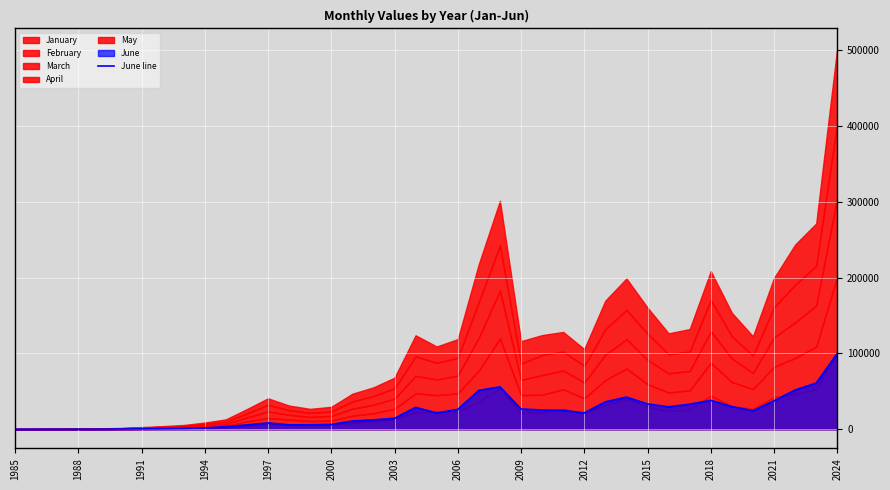

The value of June line at 2018 is 20476.9. True or false?

False